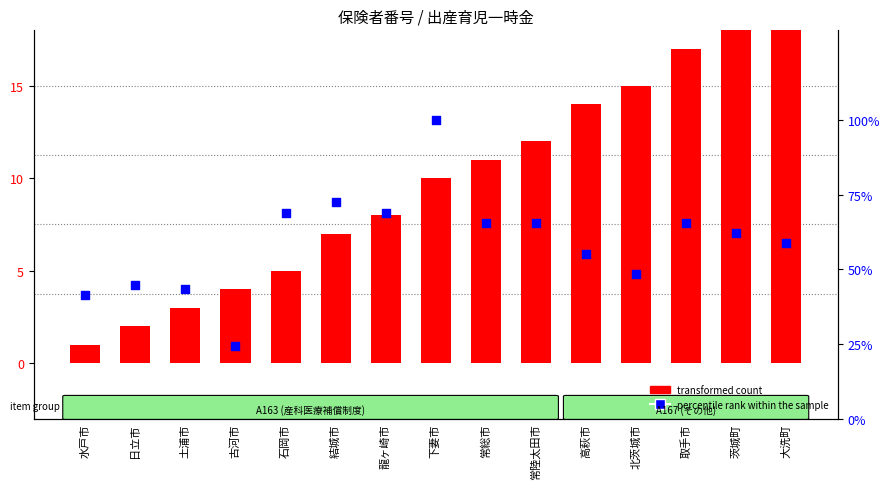

Which series has the largest total across all categories?

transformed count